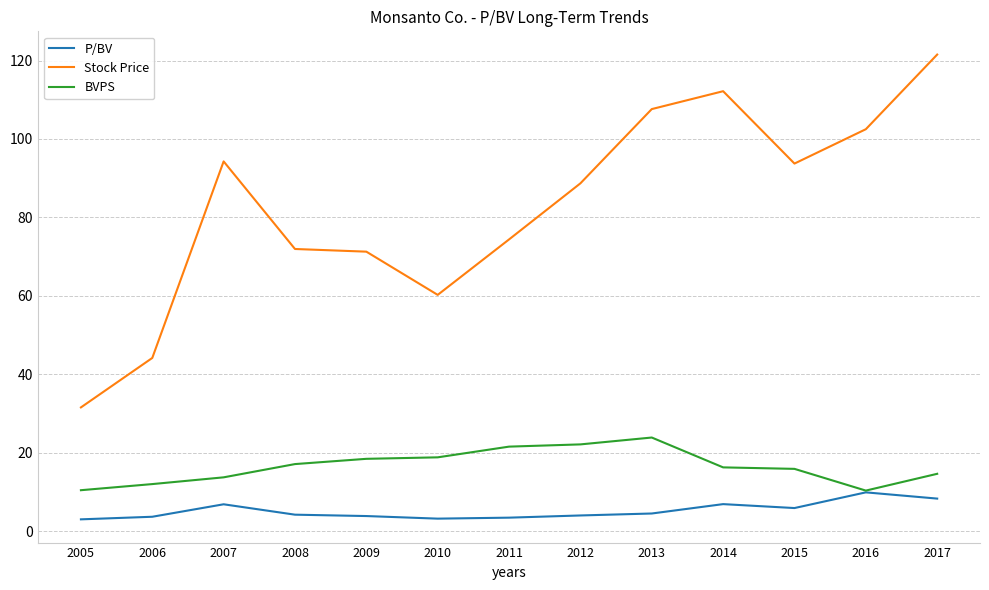

At how many categories does at least one series exceed 76?

7